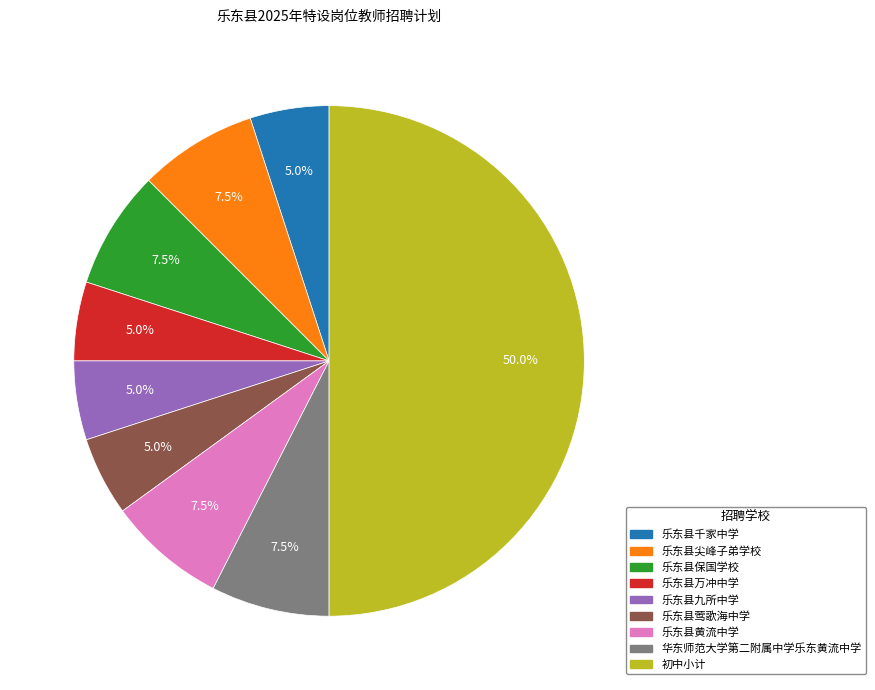

Count the number of slices in the pie.

9